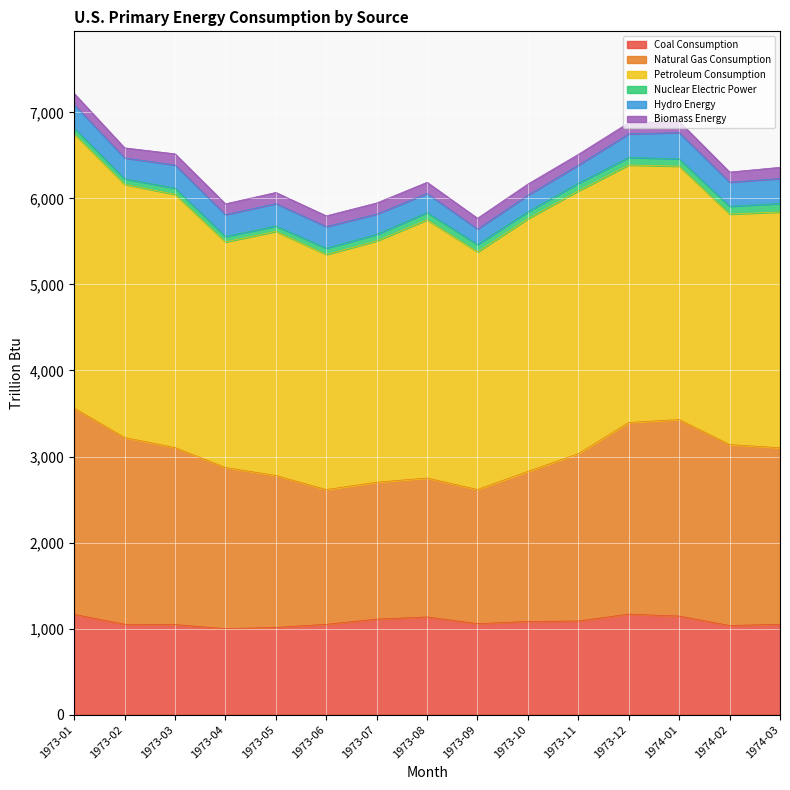

What is the value of the Hydro Energy point at the 8th from the left?

222.1